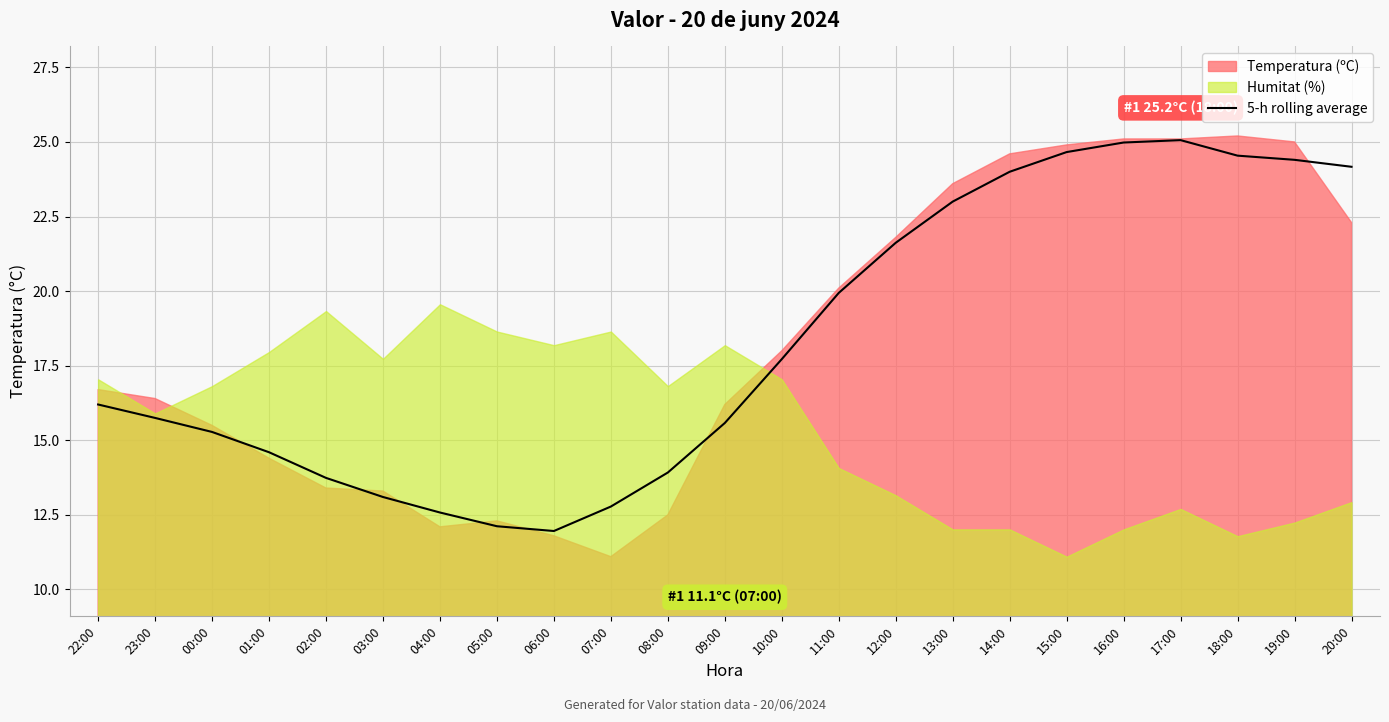

Which series has the widest spread of values?

Temperatura (ºC)